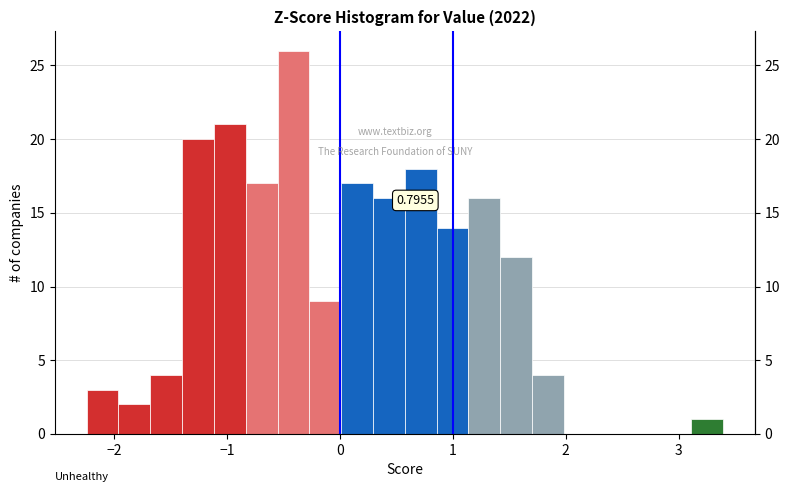

Around what value on the x-axis is the tallest bar? Give the approximate position of its centre, as read against the axis.

-0.4